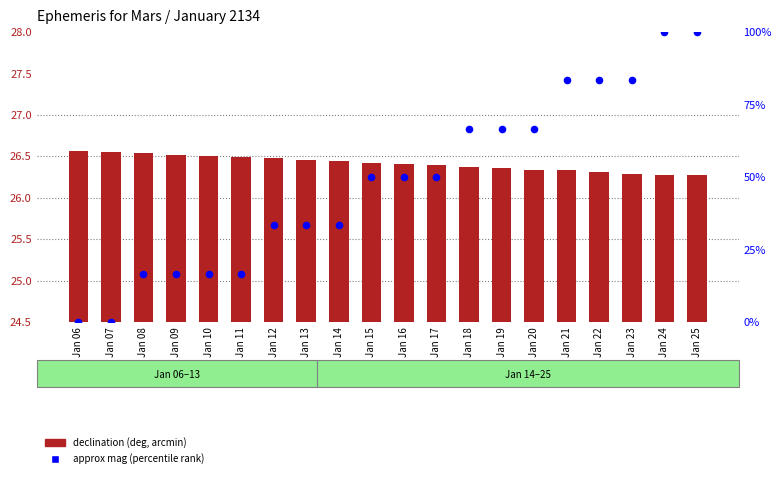

Which series has the largest total across all categories?

approx mag (percentile)